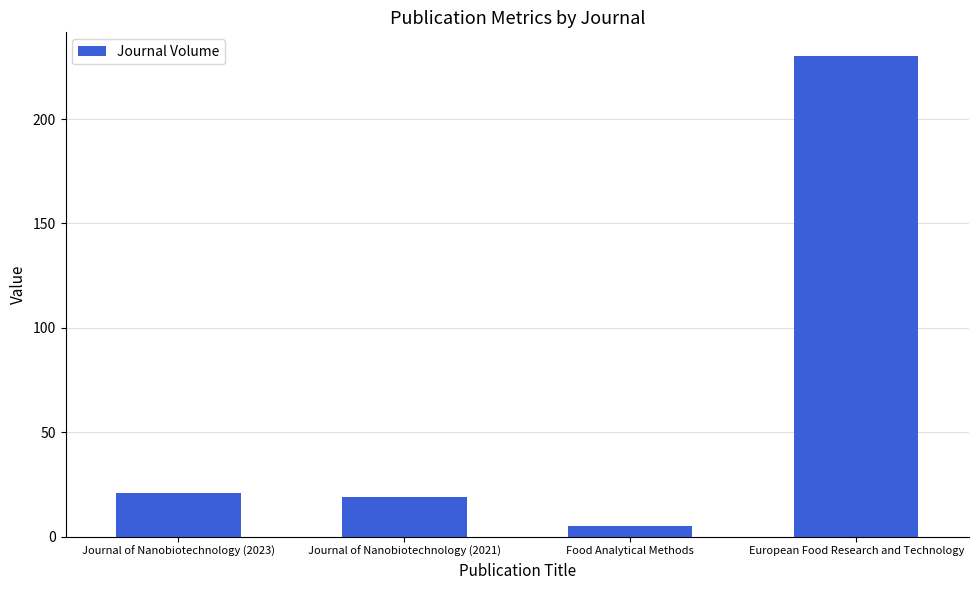

What is the label of the 1st bar from the left?

Journal of Nanobiotechnology (2023)